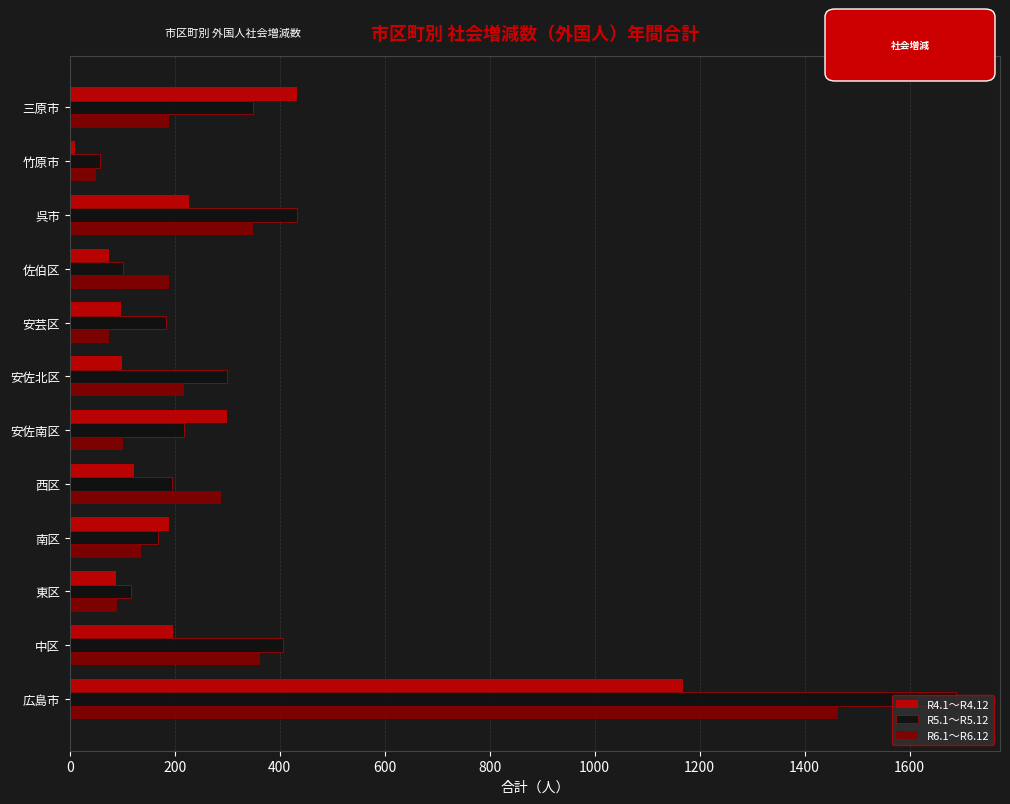

How many categories are shown in the chart?

12